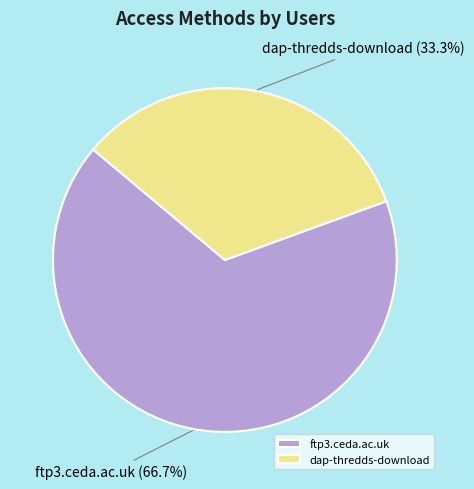

Which slice is the smallest?

dap-thredds-download